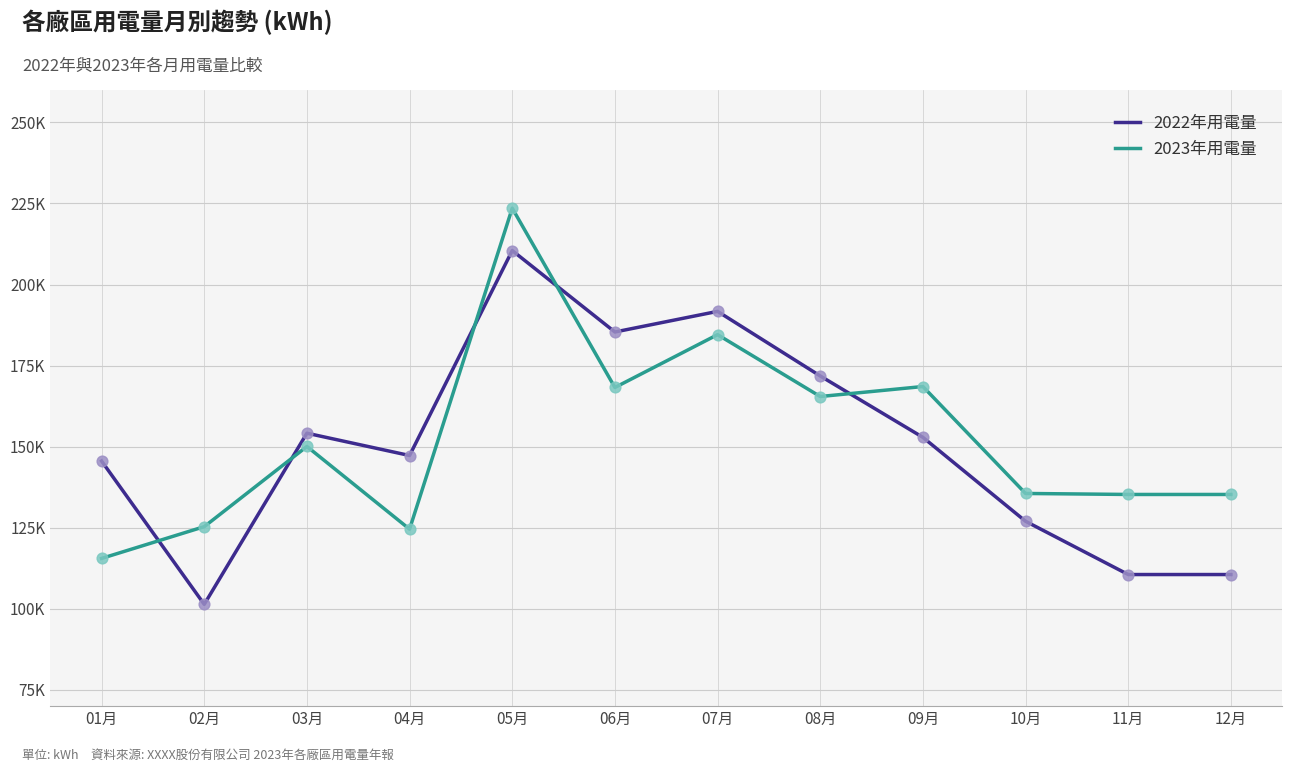

Which series has the largest total across all categories?

2023年用電量